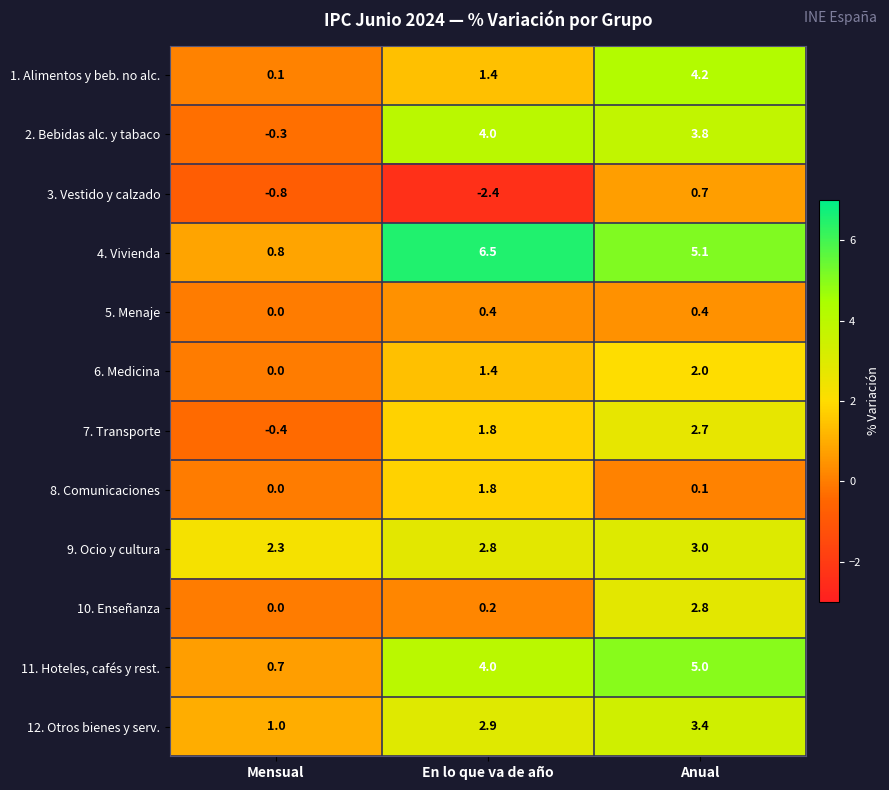

At how many categories does at least one series exceed 0?

3